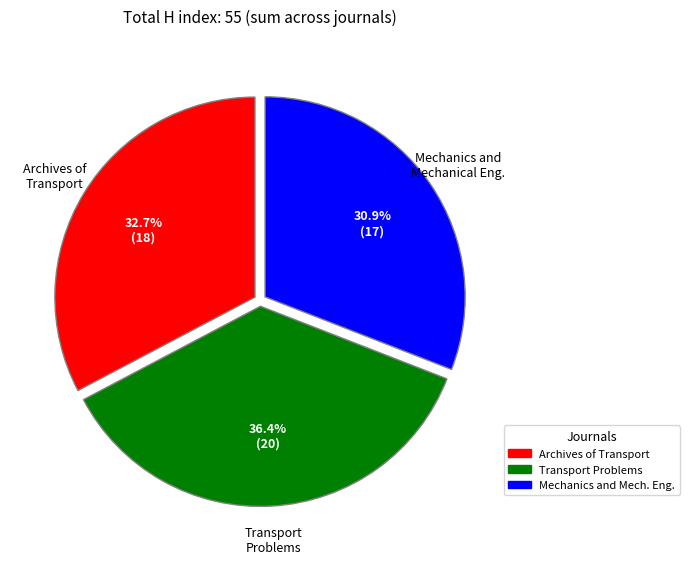

Is there a majority slice in this chart?

No